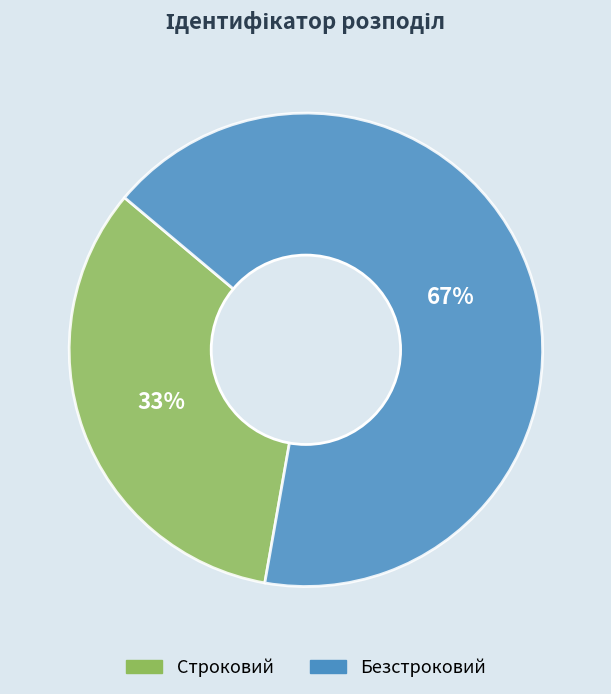

To the nearest percent, what is the average slice percentage?

50%